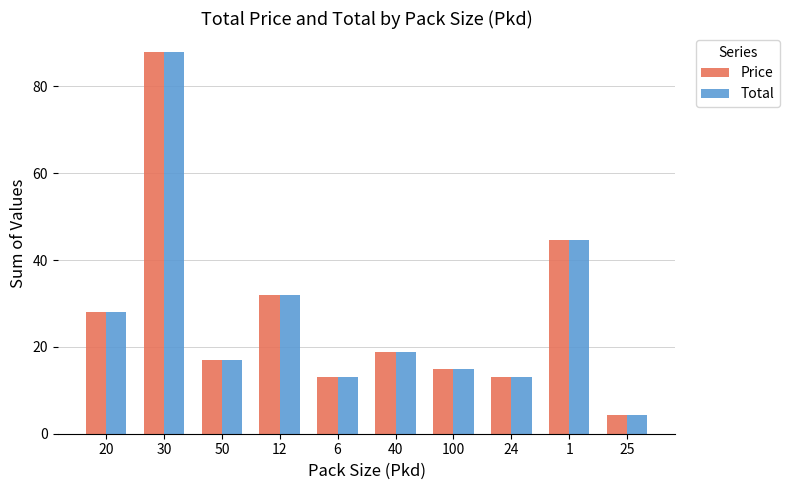

The Total series shows 13.0 at 24. True or false?

True